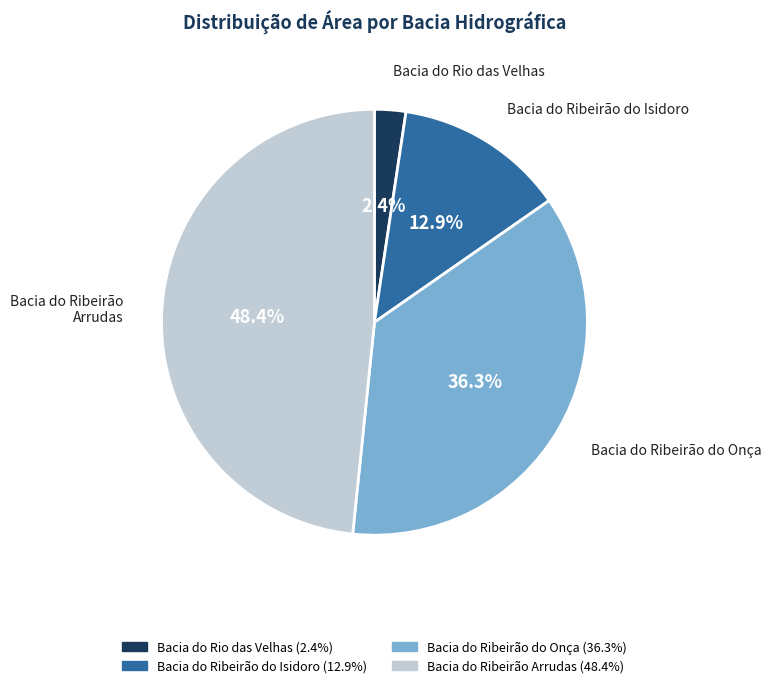

To the nearest percent, what is the average slice percentage?

25%